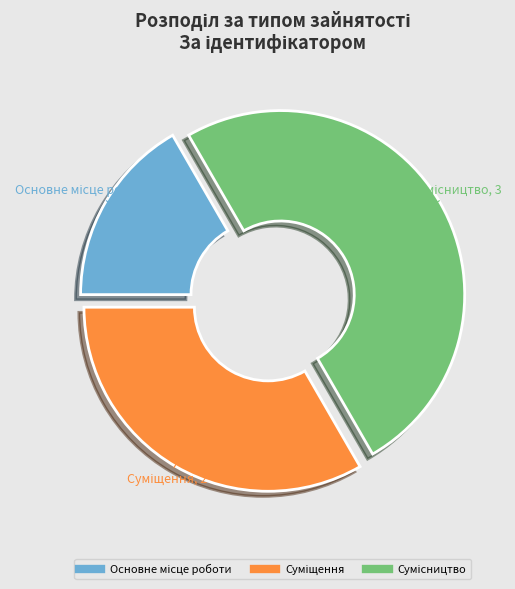

To the nearest percent, what percentage of the pie is Суміщення?

33%